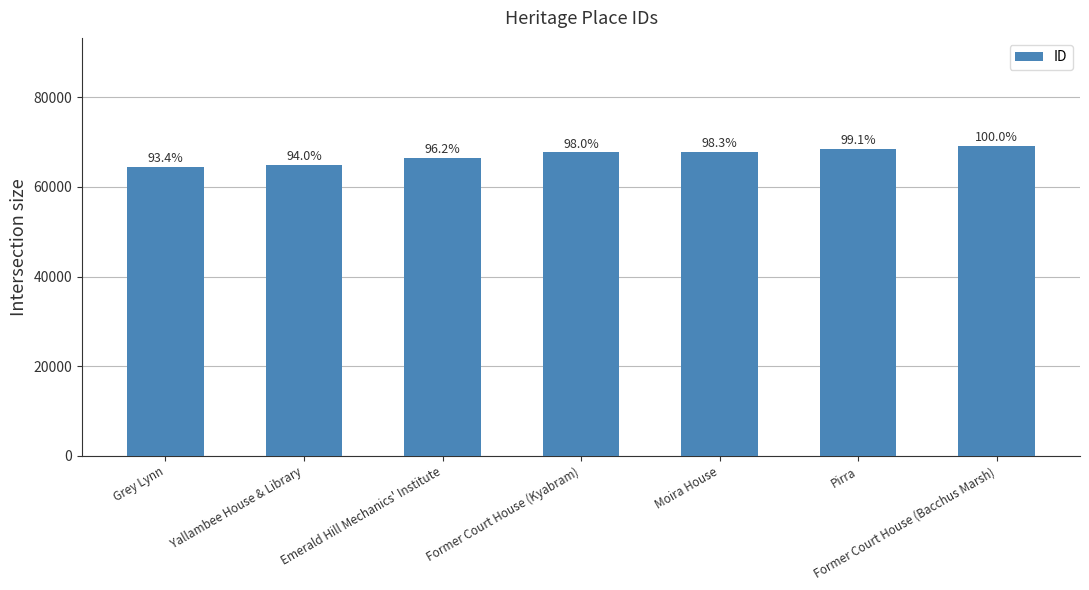

What is the approximate value at Grey Lynn, to the nearest 10?

64500